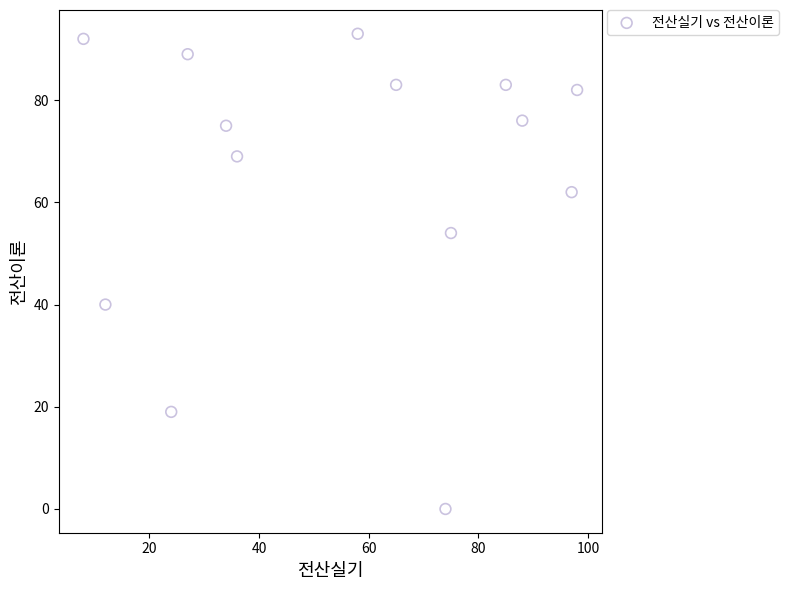

What is the range of X values (max minus min)?

90